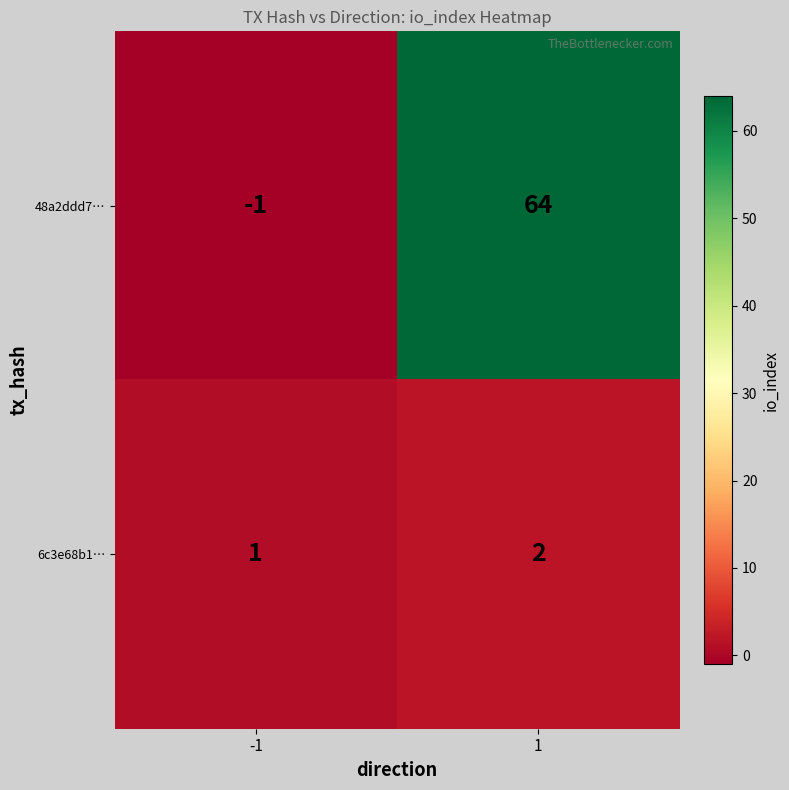

At how many categories does at least one series exceed 46?

1